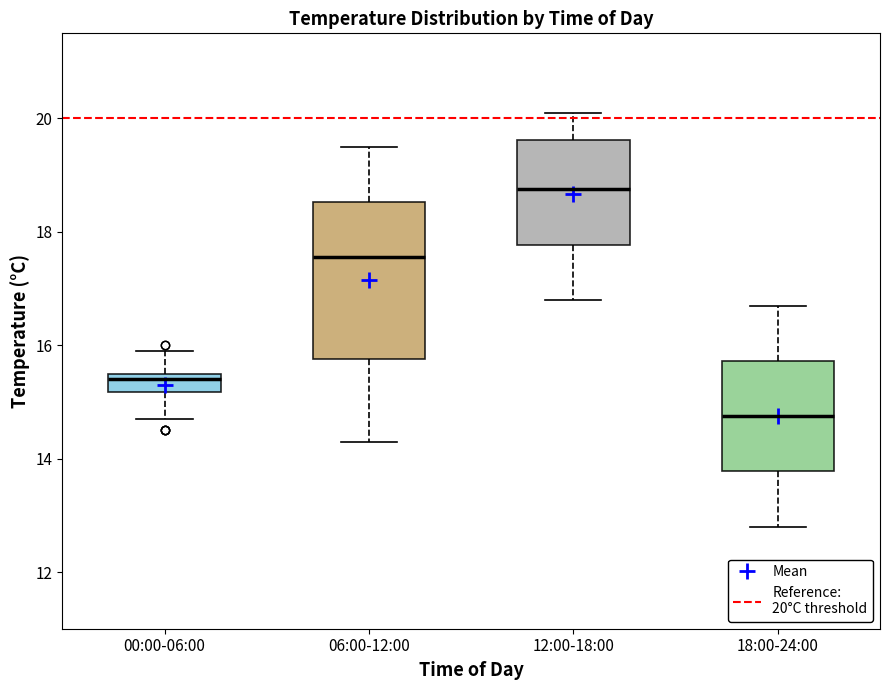

Reading left to right, transcribe this box plot: for each box, give where its median line is, the range the box spans, and where its two whiskers end, as read against the y-axis. The values are not printed on the chart, so give them approximately, as read against the axis.

00:00-06:00: median 15.4, box 15.2 to 15.6, whiskers 14.8 to 16.0
06:00-12:00: median 17.6, box 15.8 to 18.6, whiskers 14.4 to 19.6
12:00-18:00: median 18.8, box 17.8 to 19.6, whiskers 16.8 to 20.2
18:00-24:00: median 14.8, box 13.8 to 15.8, whiskers 12.8 to 16.8